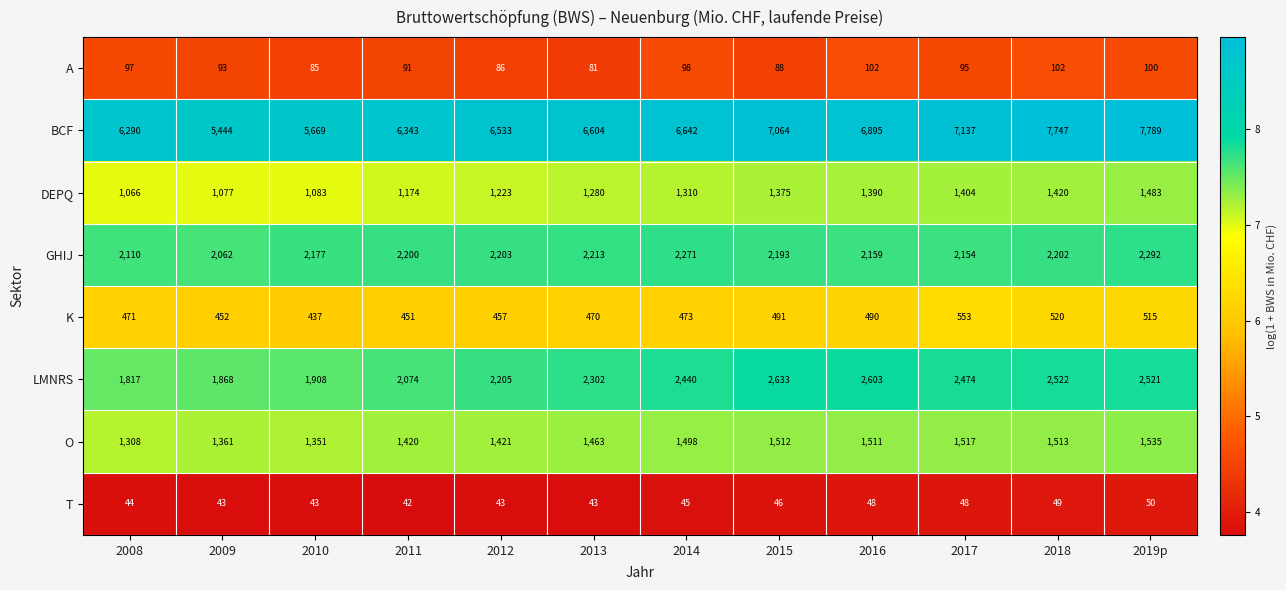

What is the difference between the highest and lowest values at 2017?

7089